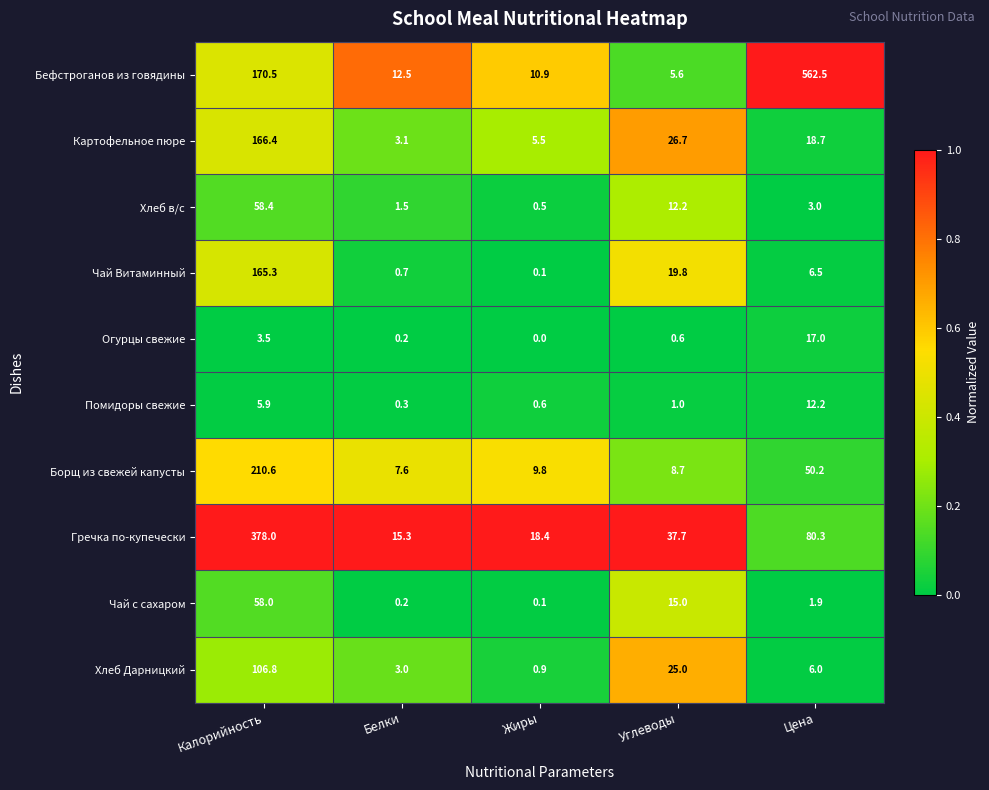

What is the sum of all Хлеб Дарницкий values?

141.7